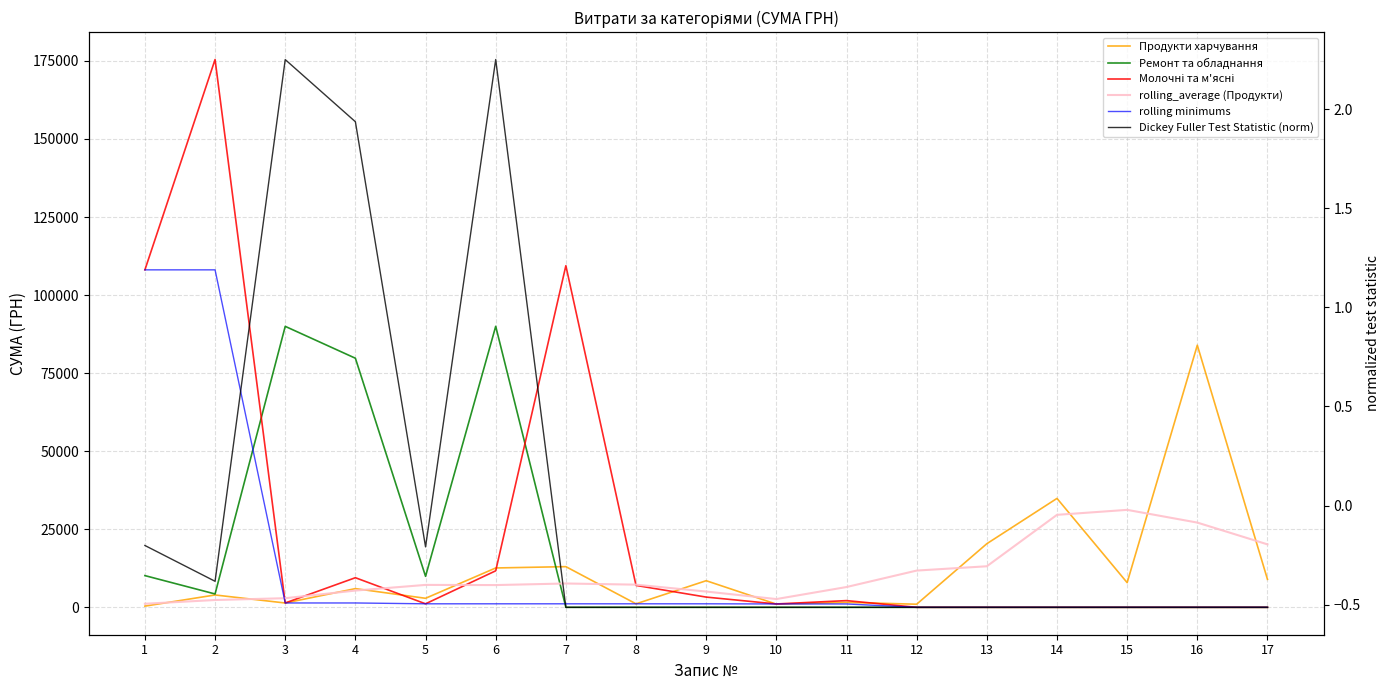

Does the chart have visible grid lines?

Yes